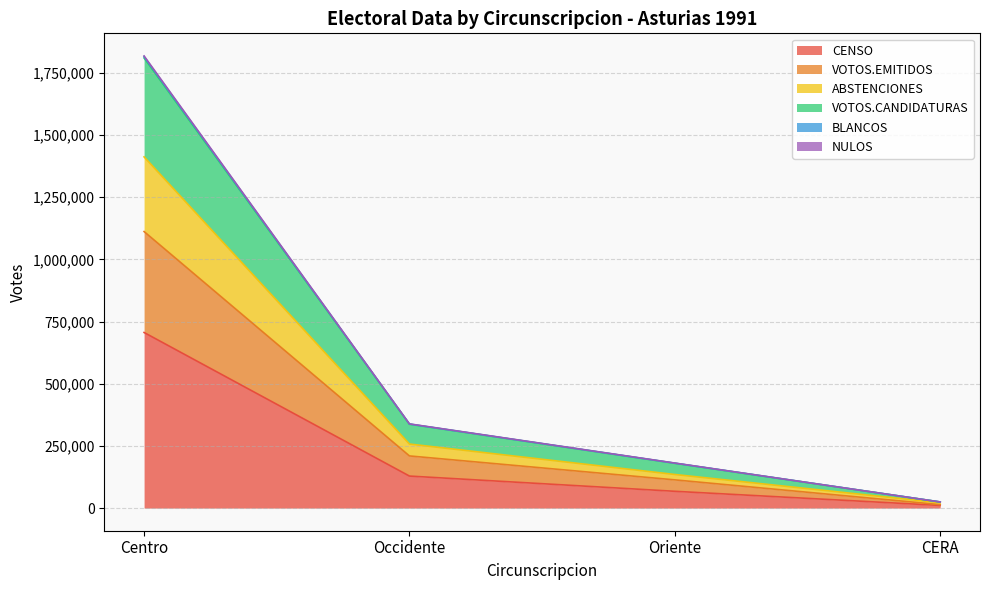

What is the value of the ABSTENCIONES point at the 1st from the left?

1412106